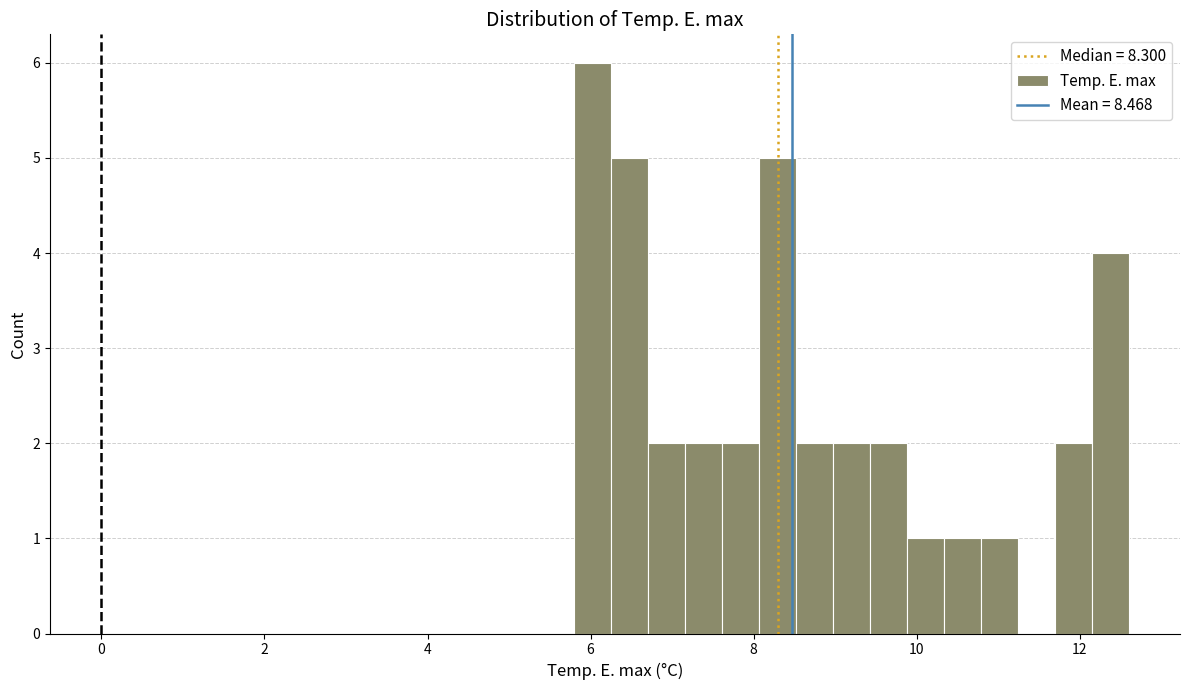

Read against the x-axis, roughly where is the centre of the tallest bar?

6.0